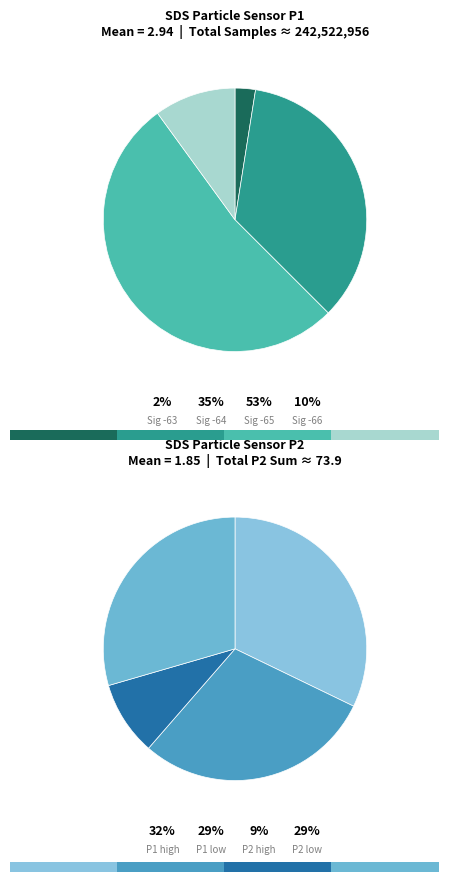

Rank the series by their average value, from lowest to highest.

SDS_P2, SDS_P1